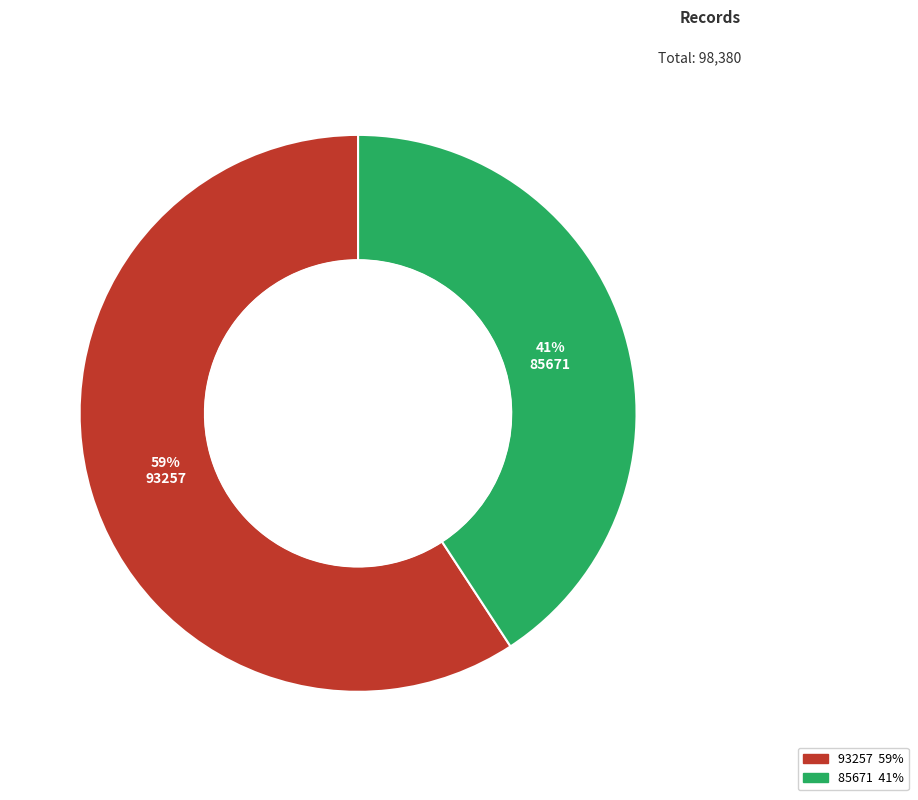

Which category has the biggest portion of the pie?

93257